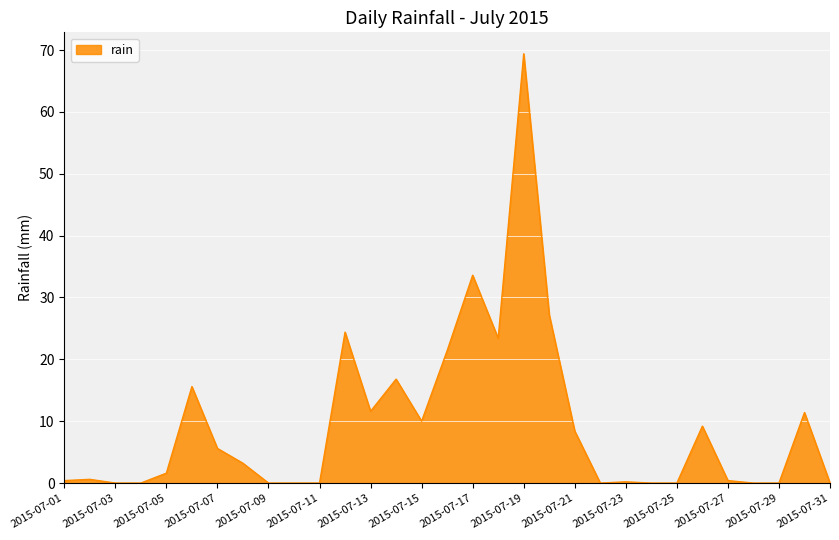

What is the maximum value shown in the chart?

69.4